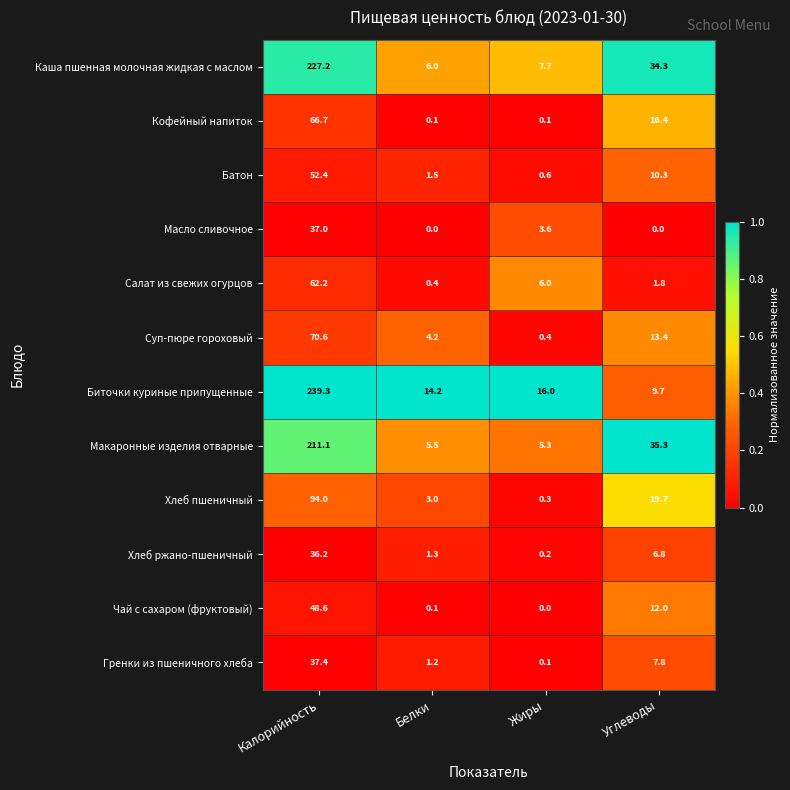

At which category is the sum across all series the highest?

Калорийность